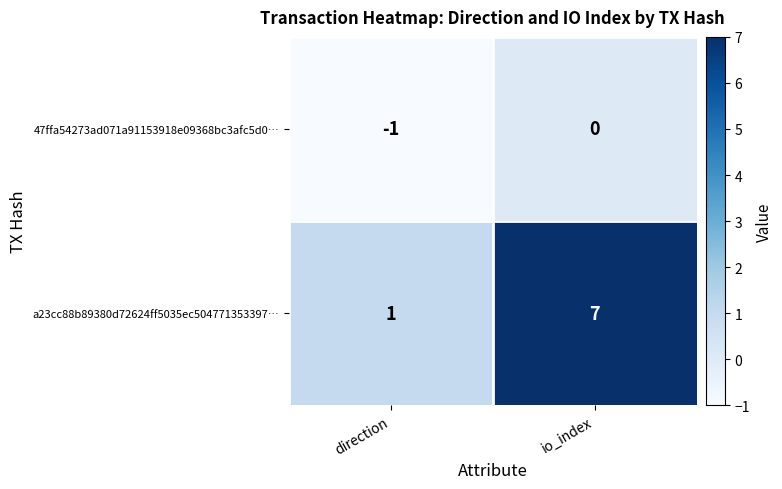

Rank the series by their maximum value, from lowest to highest.

47ffa54273ad071a91153918e09368bc3afc5d0…, a23cc88b89380d72624ff5035ec504771353397…